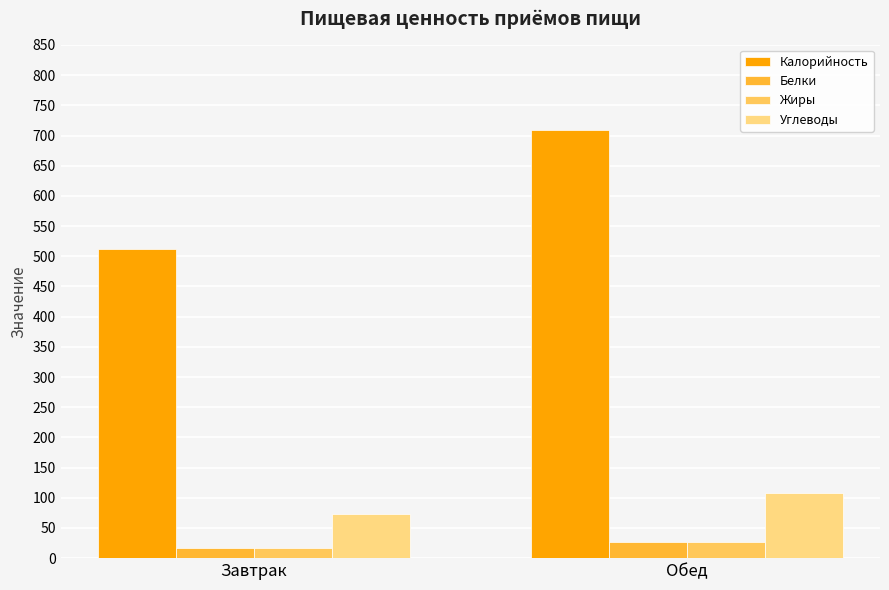

Where does the Калорийность series first go above 708?

Обед